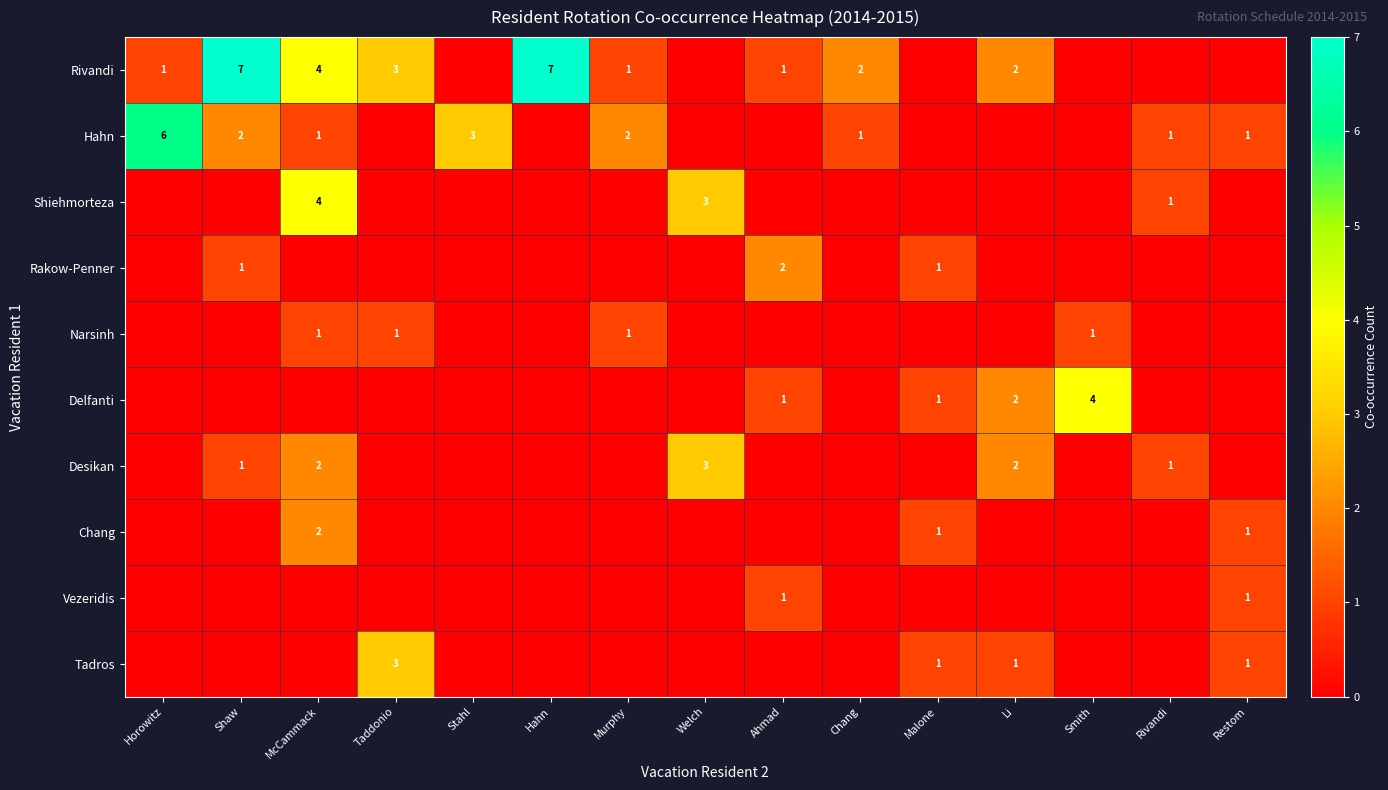

The value of Shiehmorteza at Rivandi is 1. True or false?

True